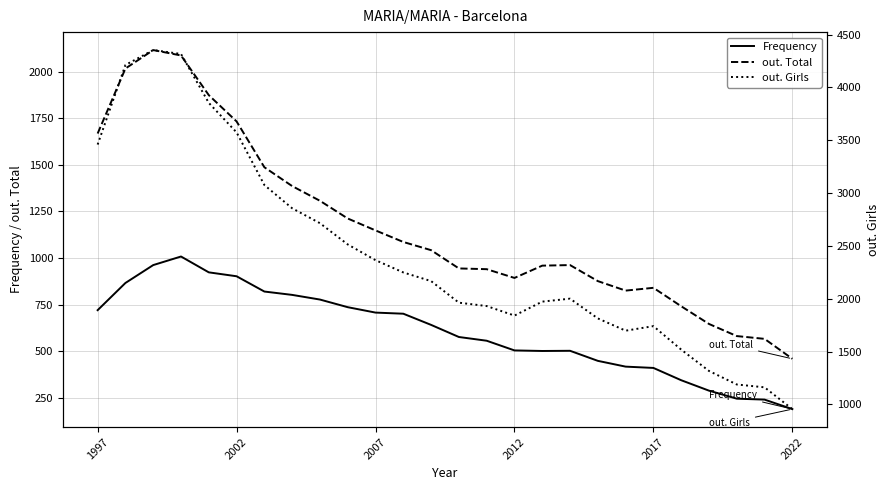

What are all the series names shown in the legend?

Frequency, out. Total, out. Girls